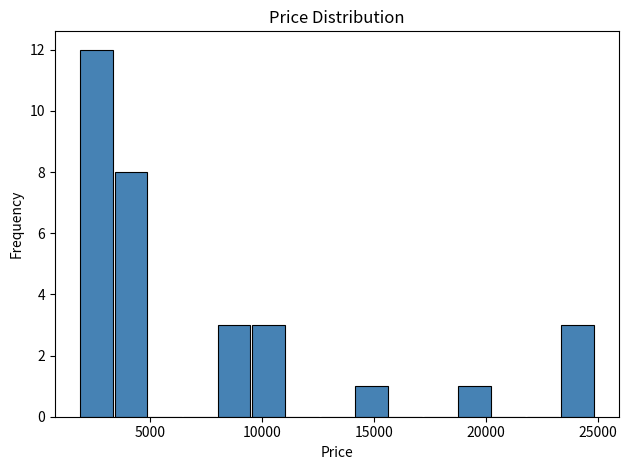

Read against the x-axis, roughly where is the centre of the tallest bar?

2500